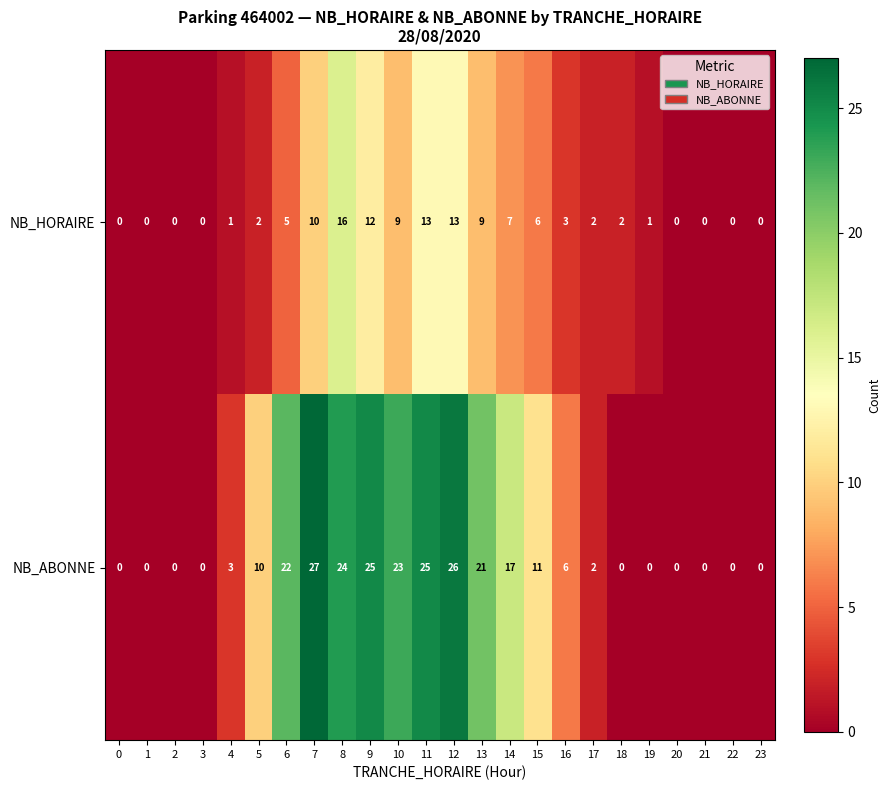

Where is NB_ABONNE nearest to the value 13?

15